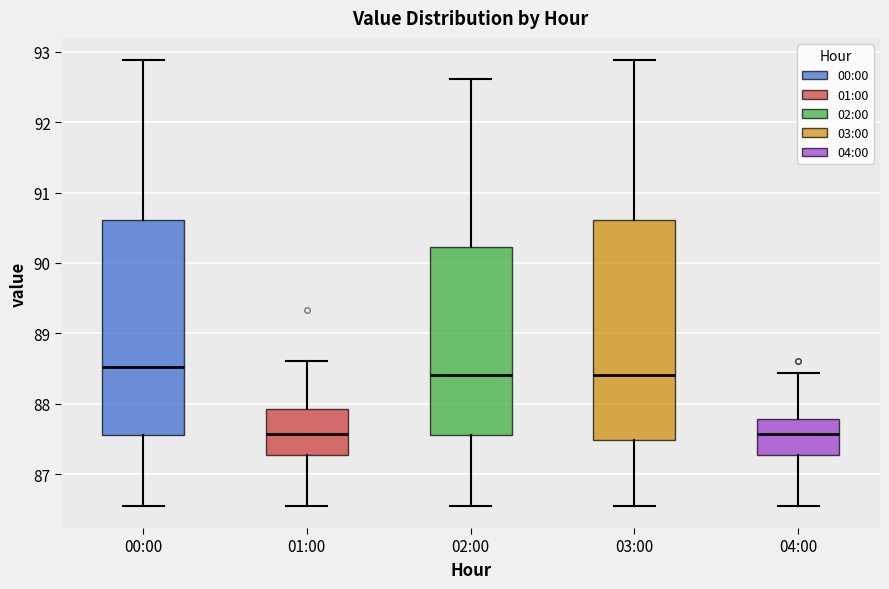

Where does the median line of the box for 00:00 sit on the y-axis? The values are not printed on the chart, so give them approximately, as read against the axis.

88.5